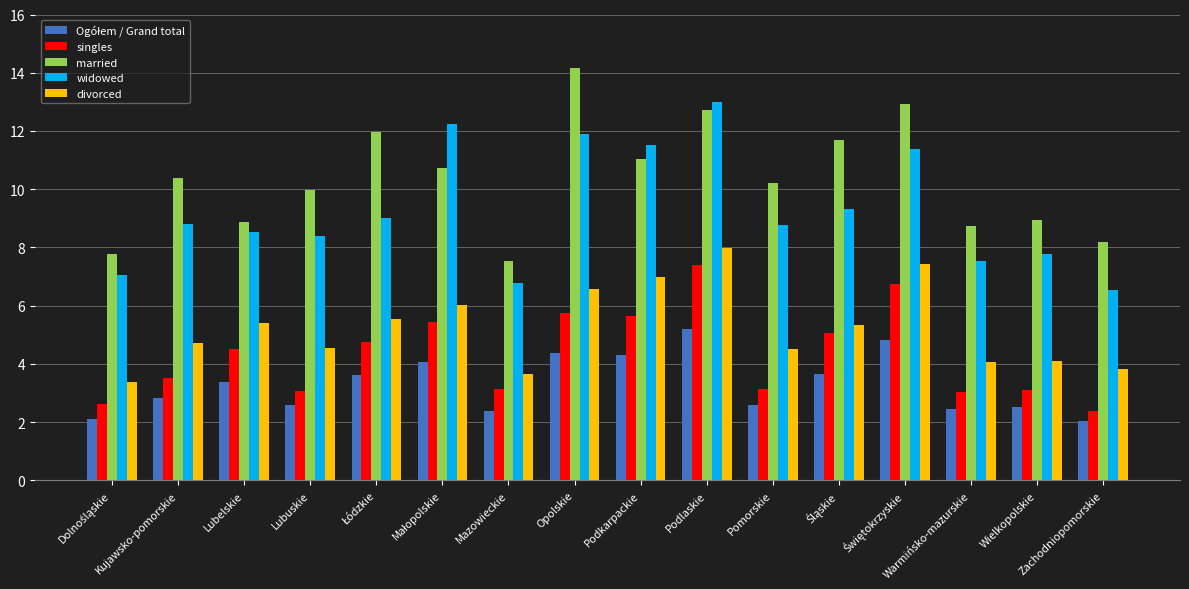

How many series are shown in this chart?

5